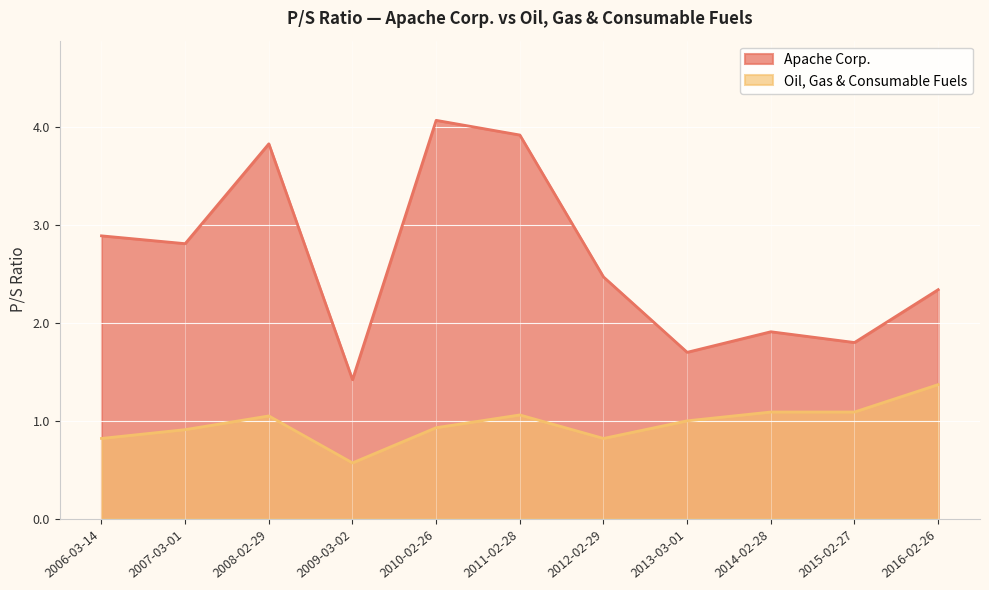

The value of Oil, Gas & Consumable Fuels at 2016-02-26 is 2.3. True or false?

False